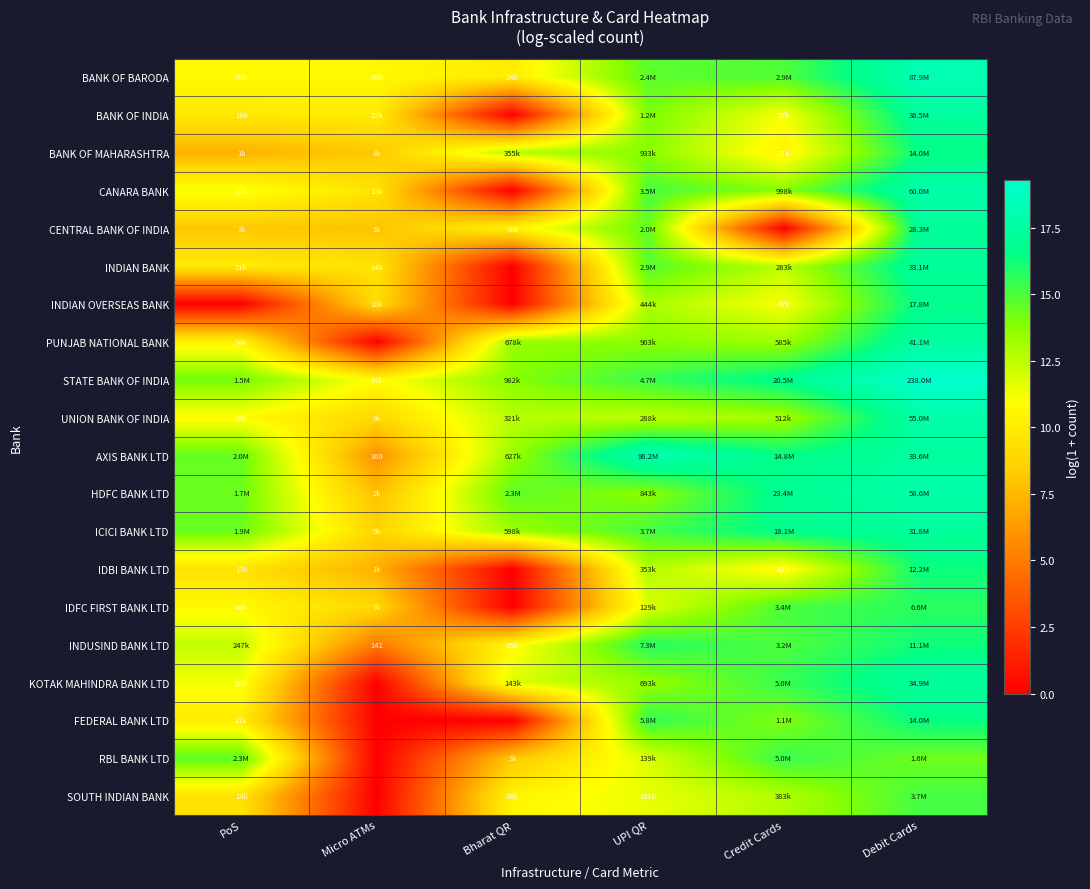

How many values in the IDBI BANK LTD series are below 10?

3